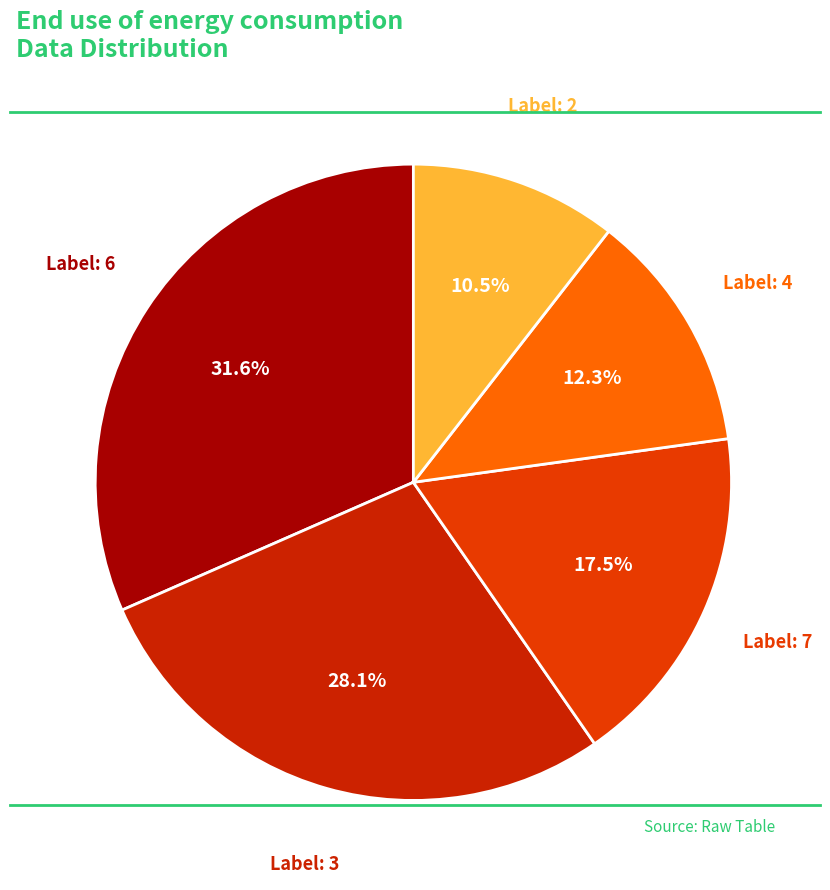

Count the number of slices in the pie.

5